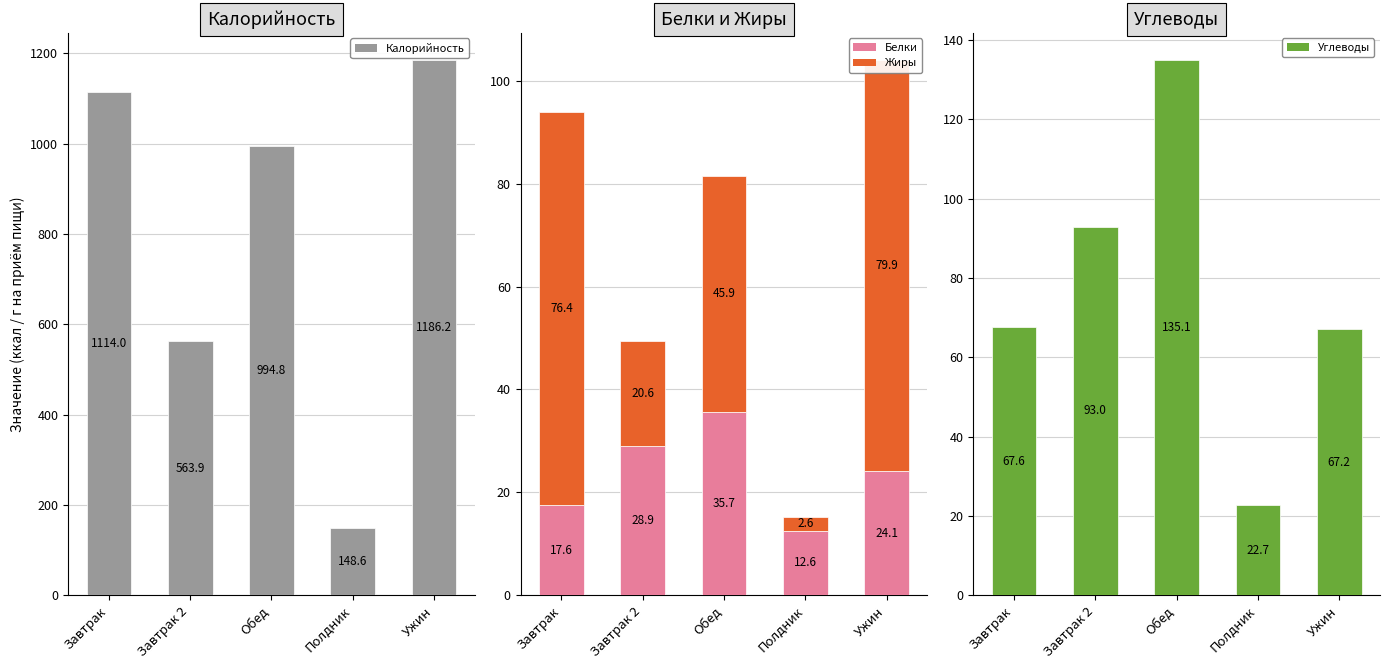

At which label does Углеводы first exceed 67?

Завтрак